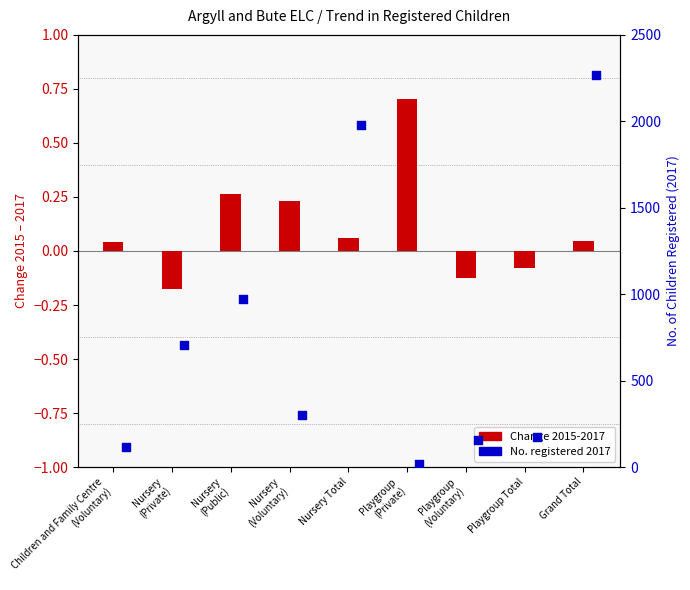

Which series has the largest Y range (max minus min)?

No. registered 2017